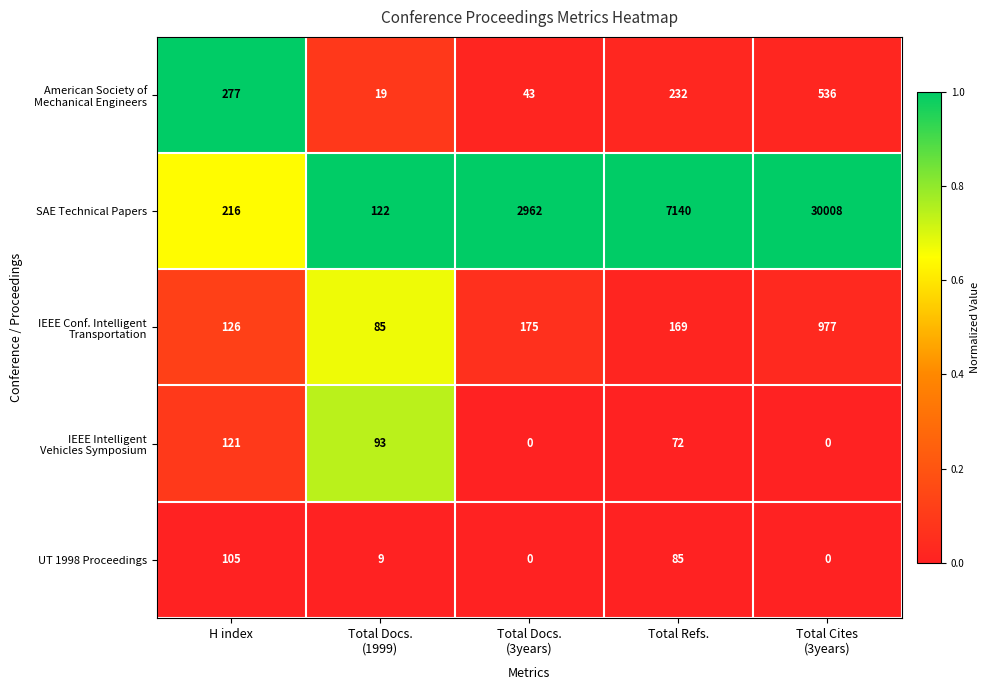

At which label is UT 1998 Proceedings closest to 52?

Total Refs.